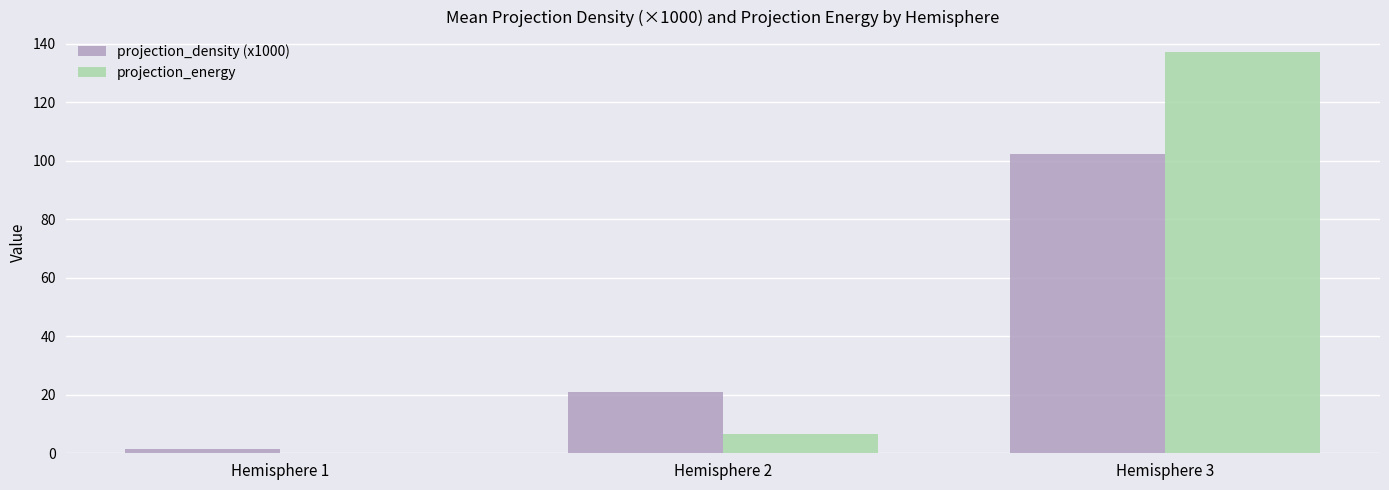

What is the maximum value shown in the chart?

137.3